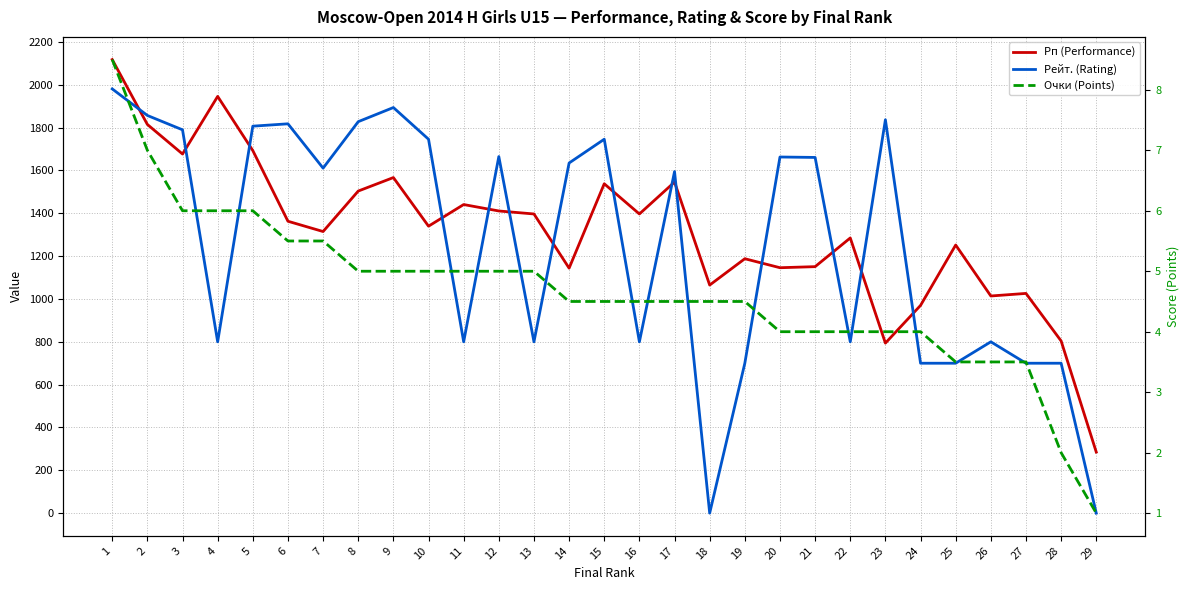

The value of Рейт. (Rating) at 14 is 1635.0. True or false?

True